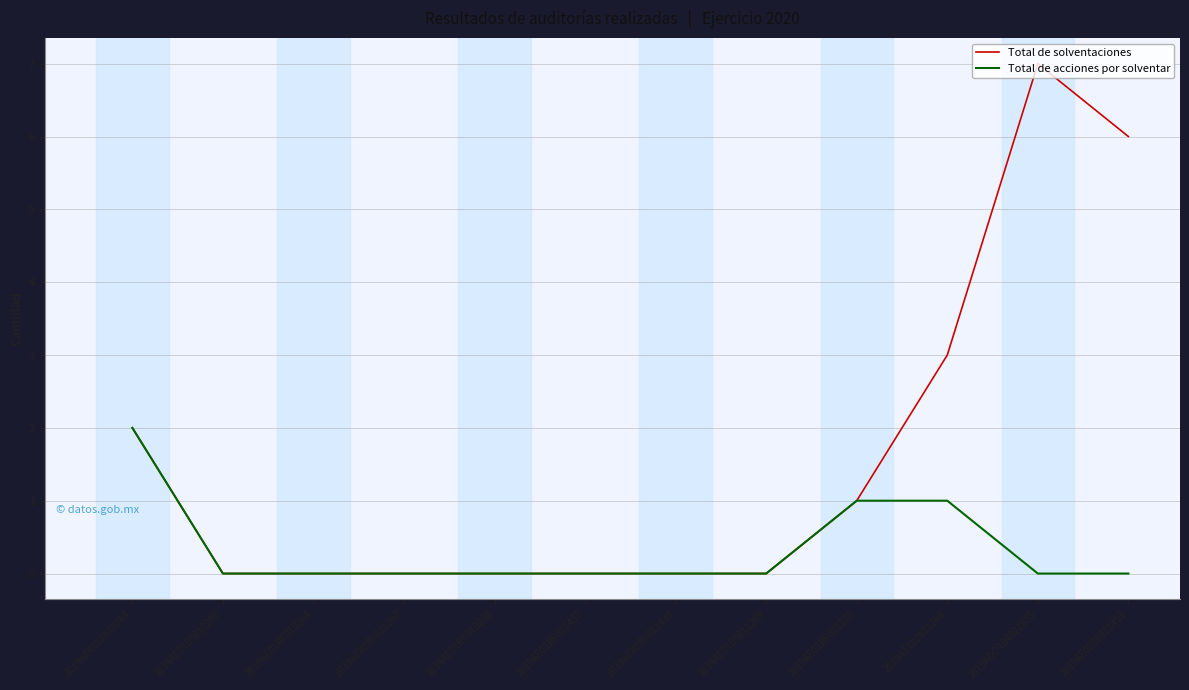

Reading right to left, extract all data points from this chart.

Total de solventaciones: 2019AE0208021453=6	2019ADO104021055=7	2019AE102011268=3	2019AE01RF011270=1	2019AE0103011269=0	2019AE01RF011438=0	2019AE01RF011437=0	2019AE01RF010268=0	2019AE01RF010267=0	2019AE01RF010264=0	2019AE0103010266=0	2019AE0102010263=2
Total de acciones por solventar: 2019AE0208021453=0	2019ADO104021055=0	2019AE102011268=1	2019AE01RF011270=1	2019AE0103011269=0	2019AE01RF011438=0	2019AE01RF011437=0	2019AE01RF010268=0	2019AE01RF010267=0	2019AE01RF010264=0	2019AE0103010266=0	2019AE0102010263=2